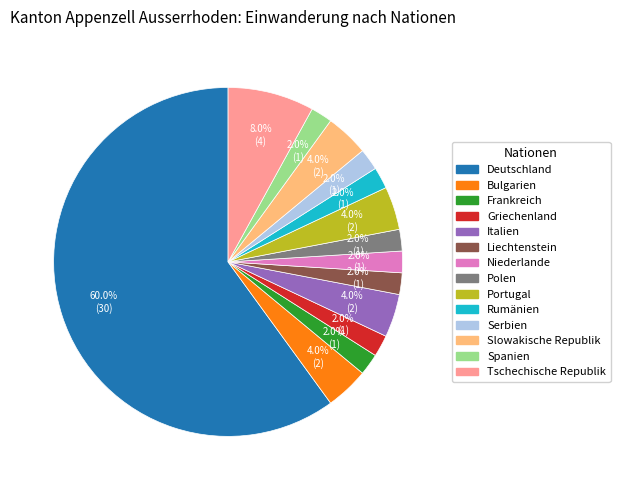

What is the ratio of the value at Serbien to the value at Frankreich?

1.0